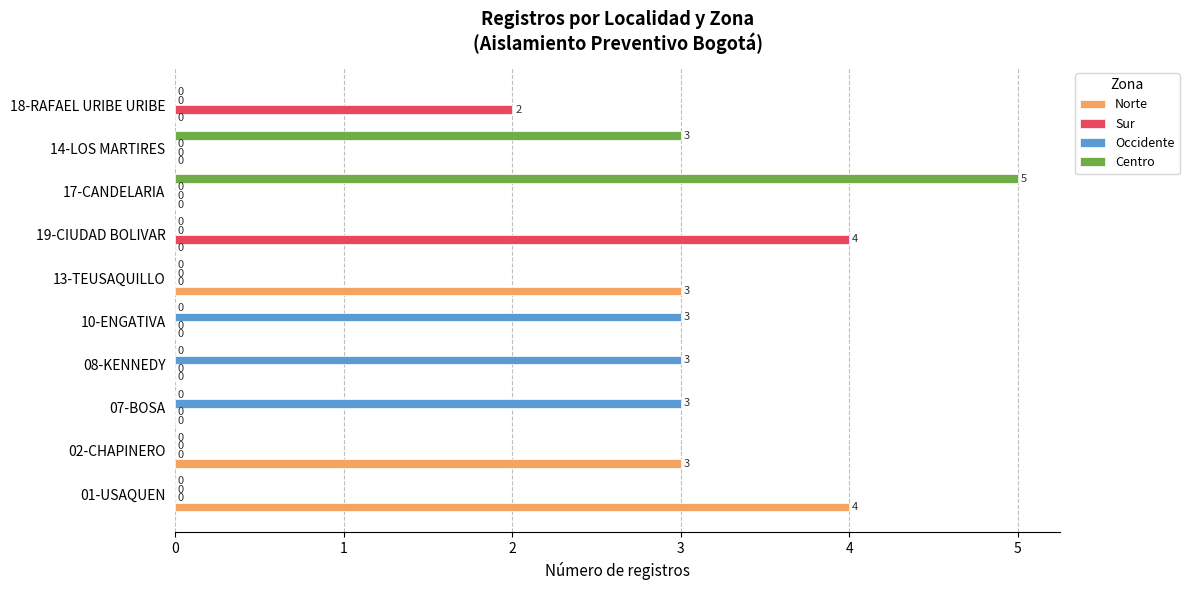

Which series has the largest total across all categories?

Norte